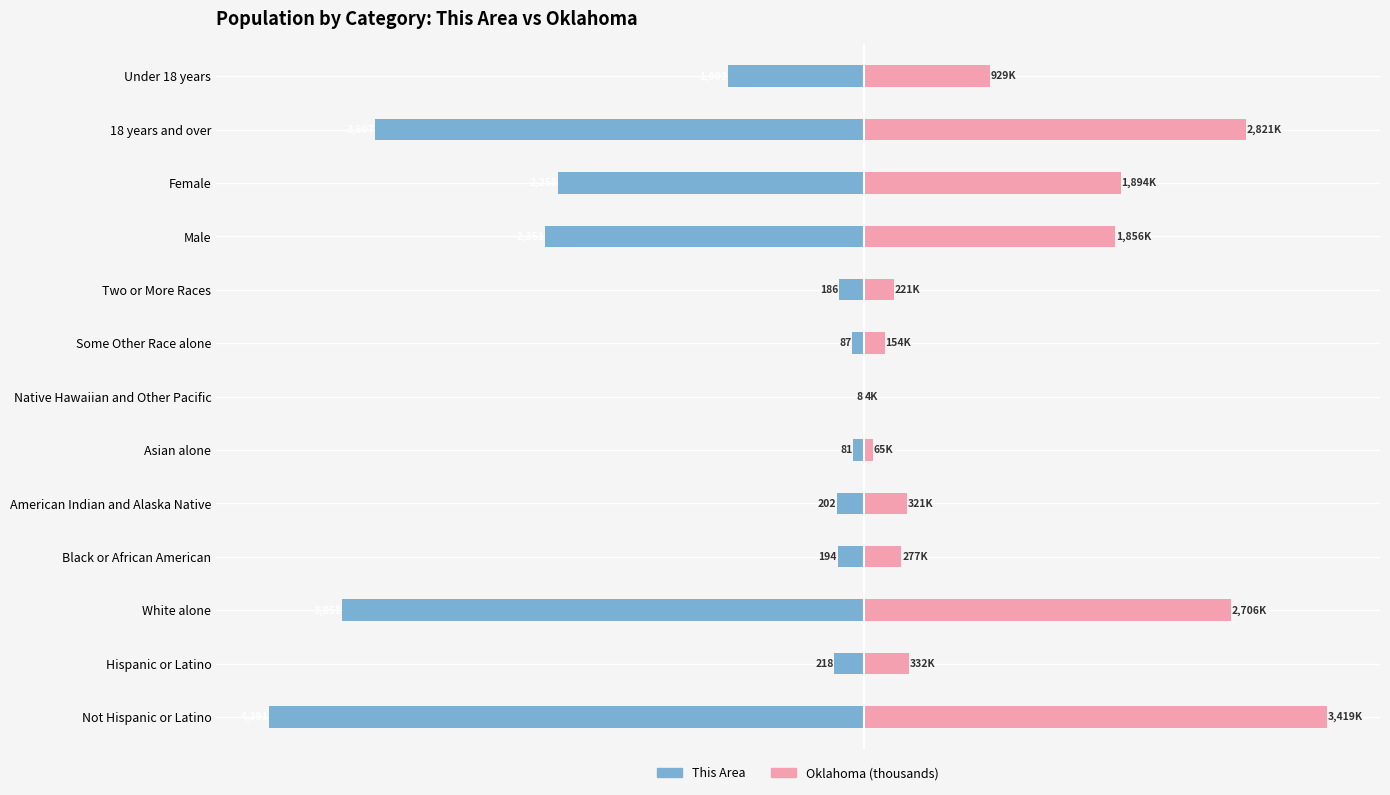

What is the greatest value displayed?

3419